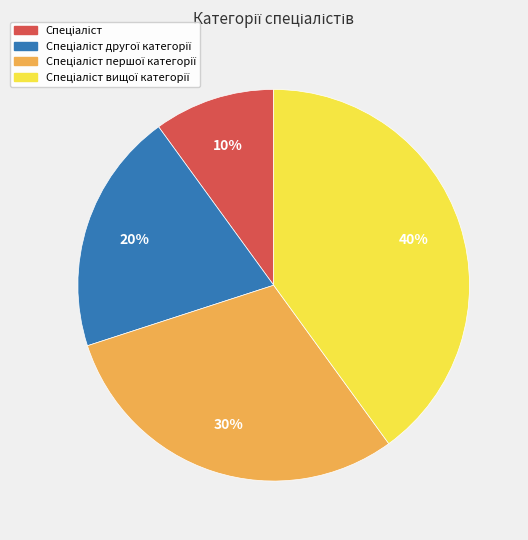

To the nearest percent, what is the average slice percentage?

25%